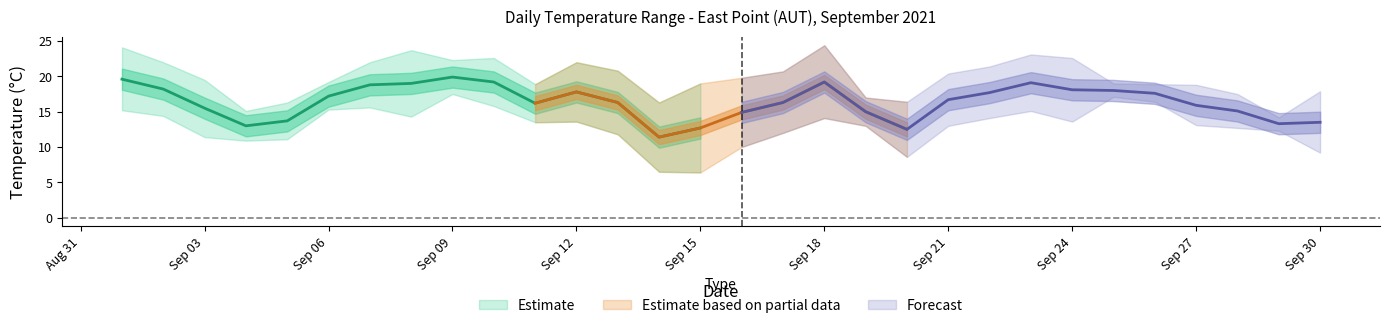

Does the chart display data point markers on the line(s)?

No